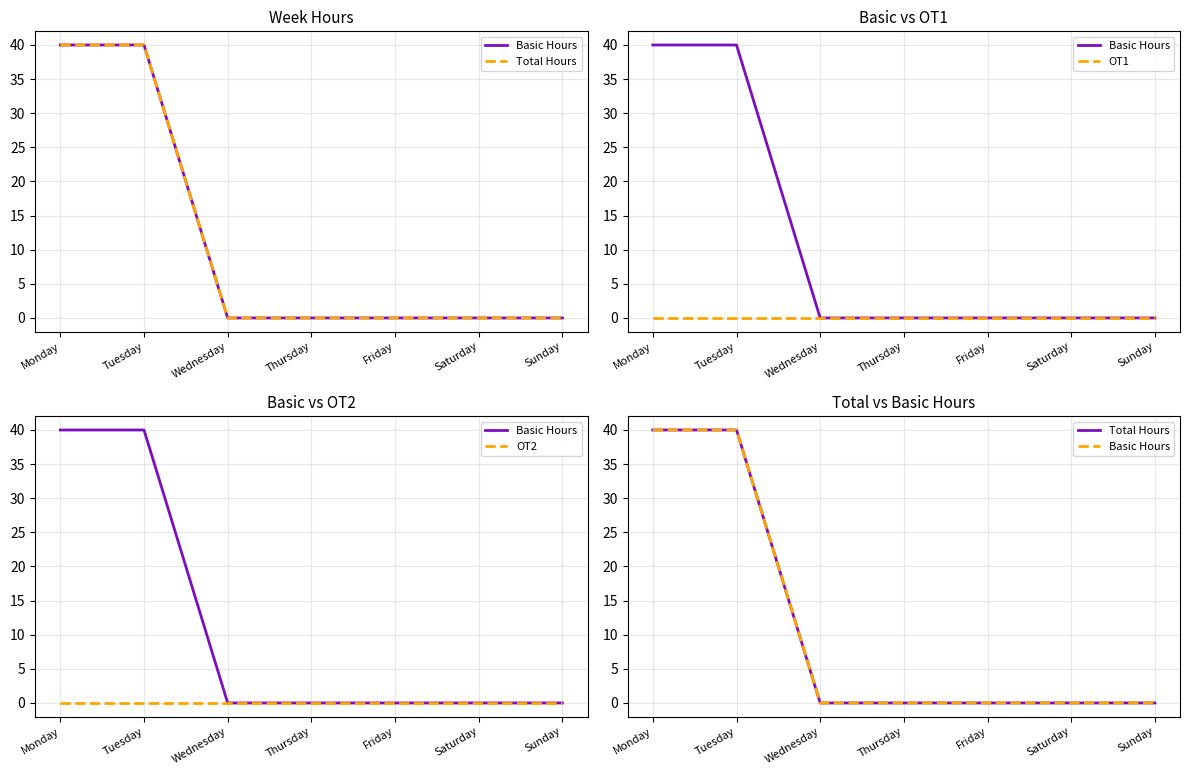

The value of OT1 at Saturday is 0. True or false?

True